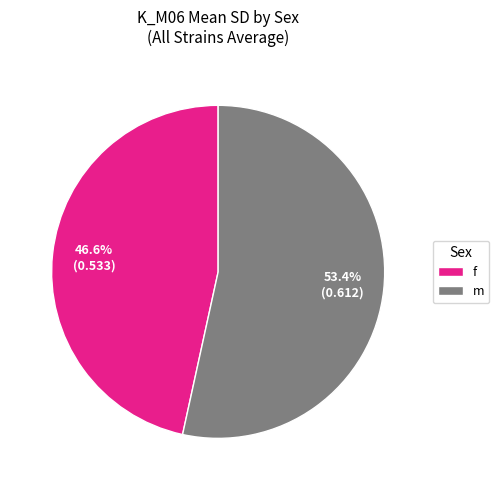

How many segments does this pie chart have?

2